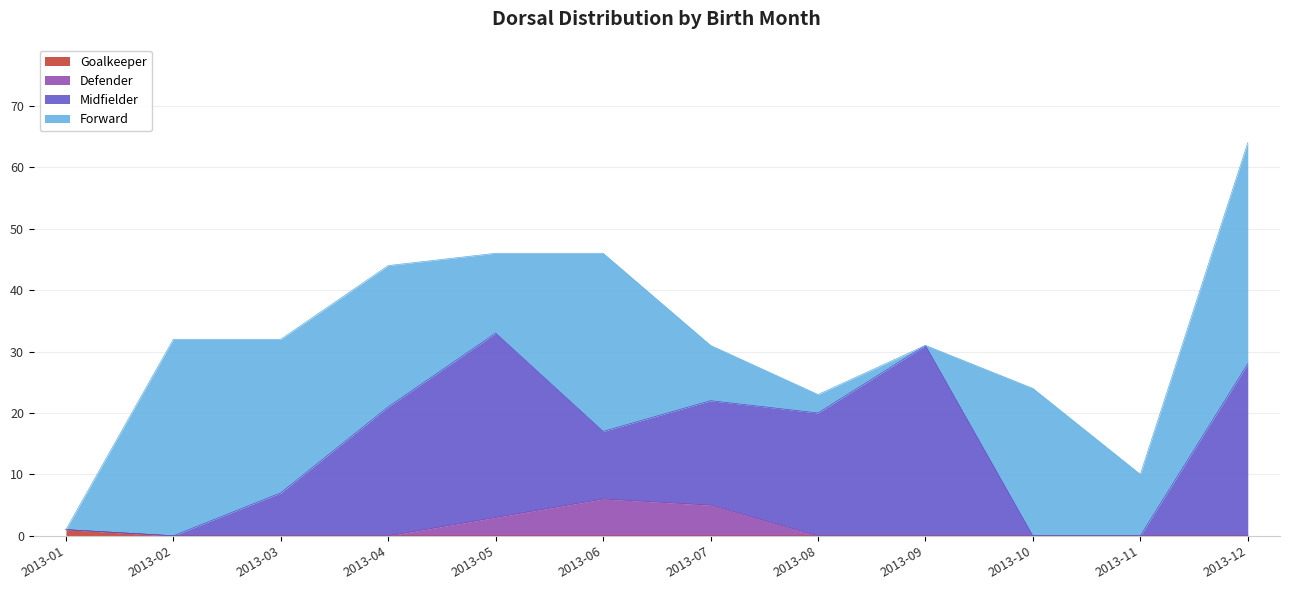

True or false: Goalkeeper has a value of 0 at 2013-09.

True